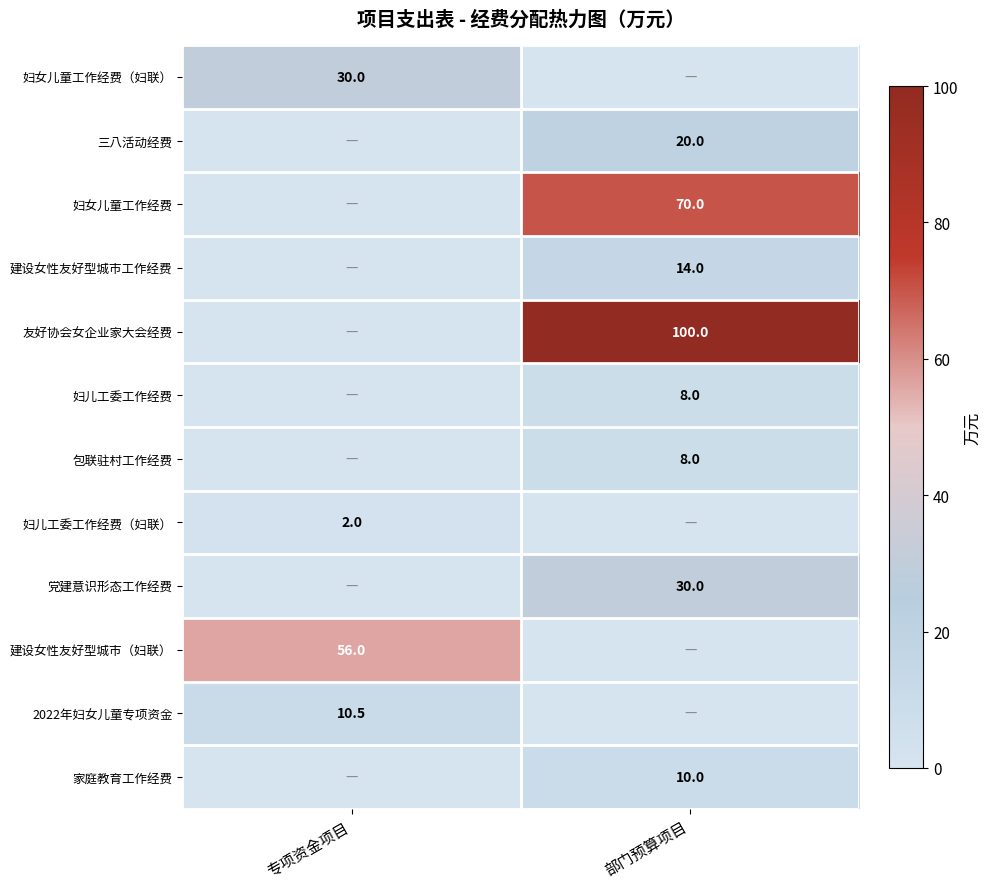

Is the value of 妇儿工委工作经费（妇联） at 专项资金项目 greater than the value of 妇女儿童工作经费（妇联） at 专项资金项目?

No